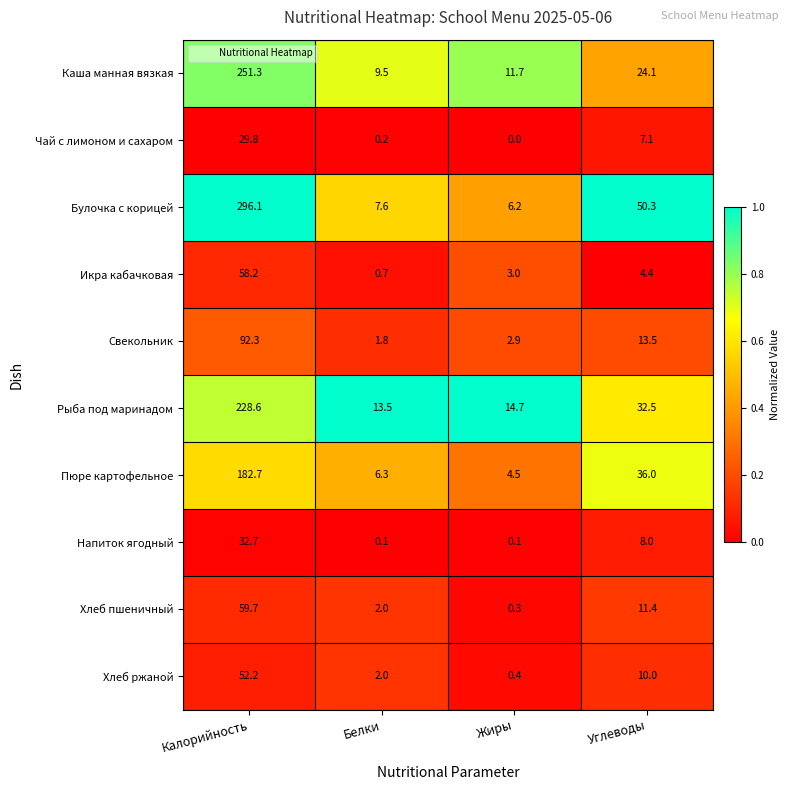

Is it true that Свекольник equals 2.9 at Жиры?

True